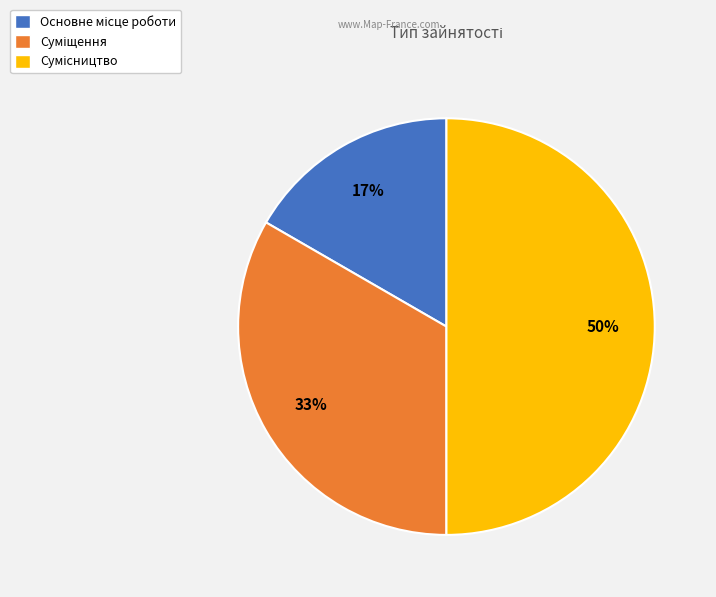

To the nearest percent, what is the difference between the largest and smallest slice percentages?

33%